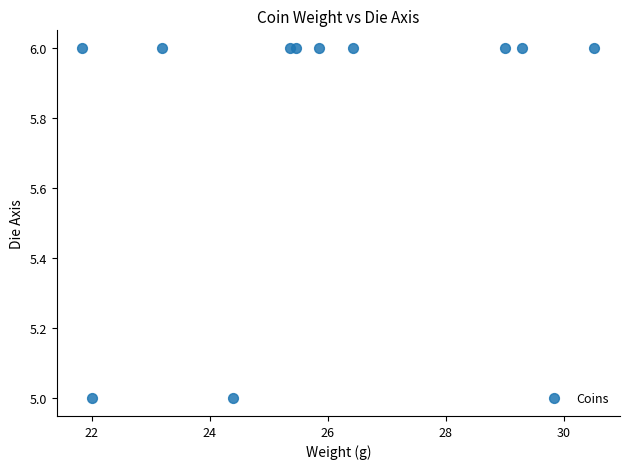

What is the average Y value?

6